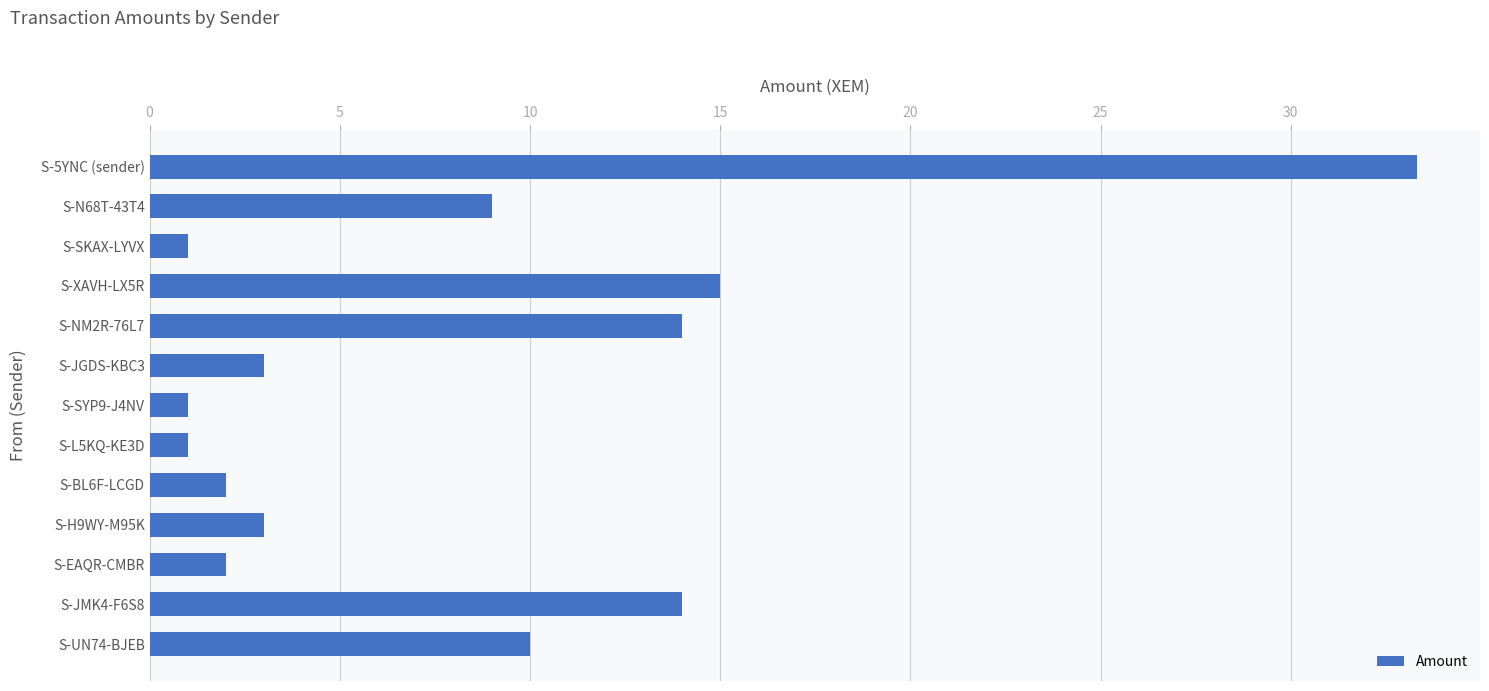

How many bars are there in total?

13